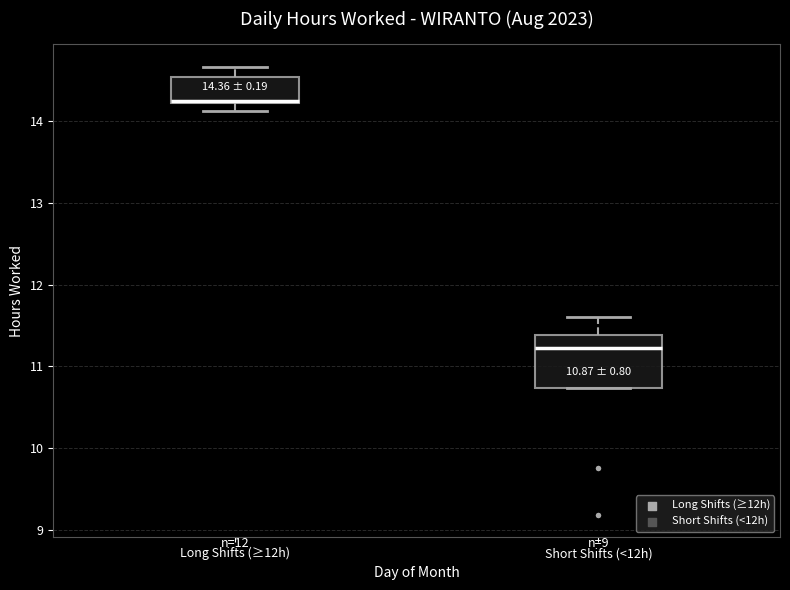

Which box has the lowest median line?

Short Shifts (<12h)